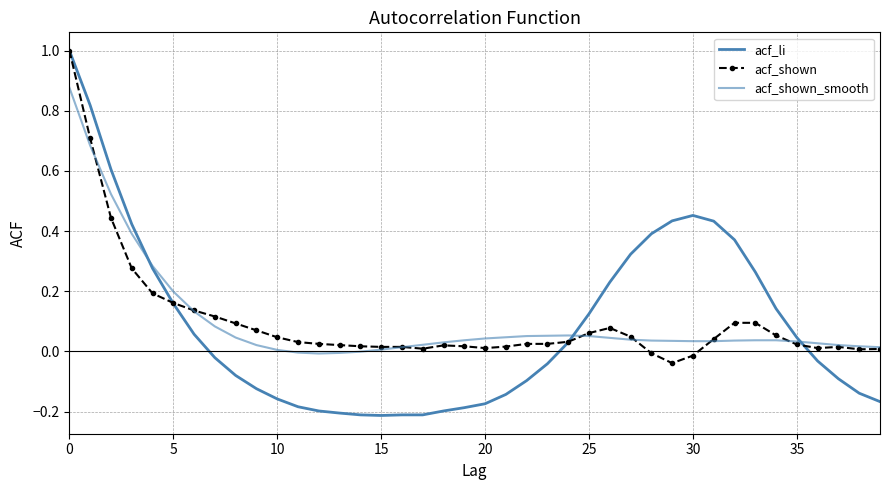

How many data points in acf_li are less than 0?

21